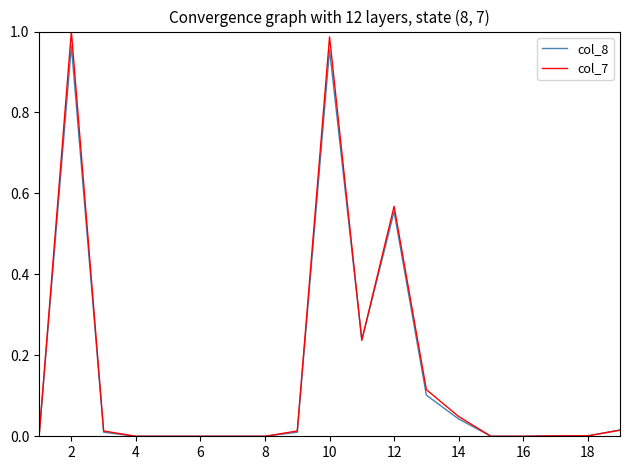

How many series are shown in this chart?

2